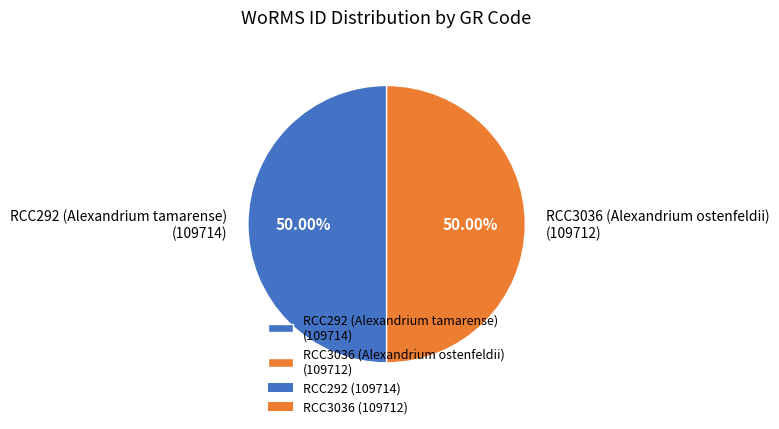

What is the ratio of the value at RCC3036 (Alexandrium ostenfeldii) (109712) to the value at RCC292 (Alexandrium tamarense) (109714)?

1.0